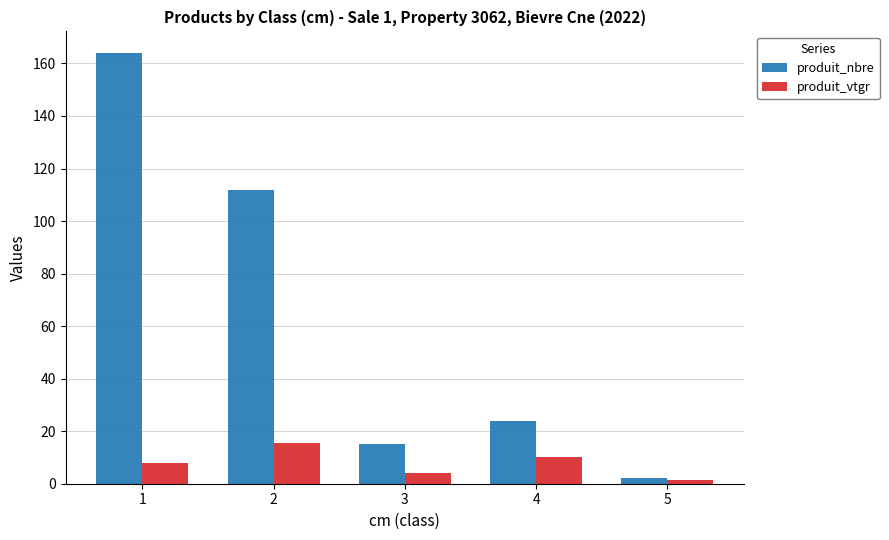

What is the difference between the highest and lowest values at 1?

156.3